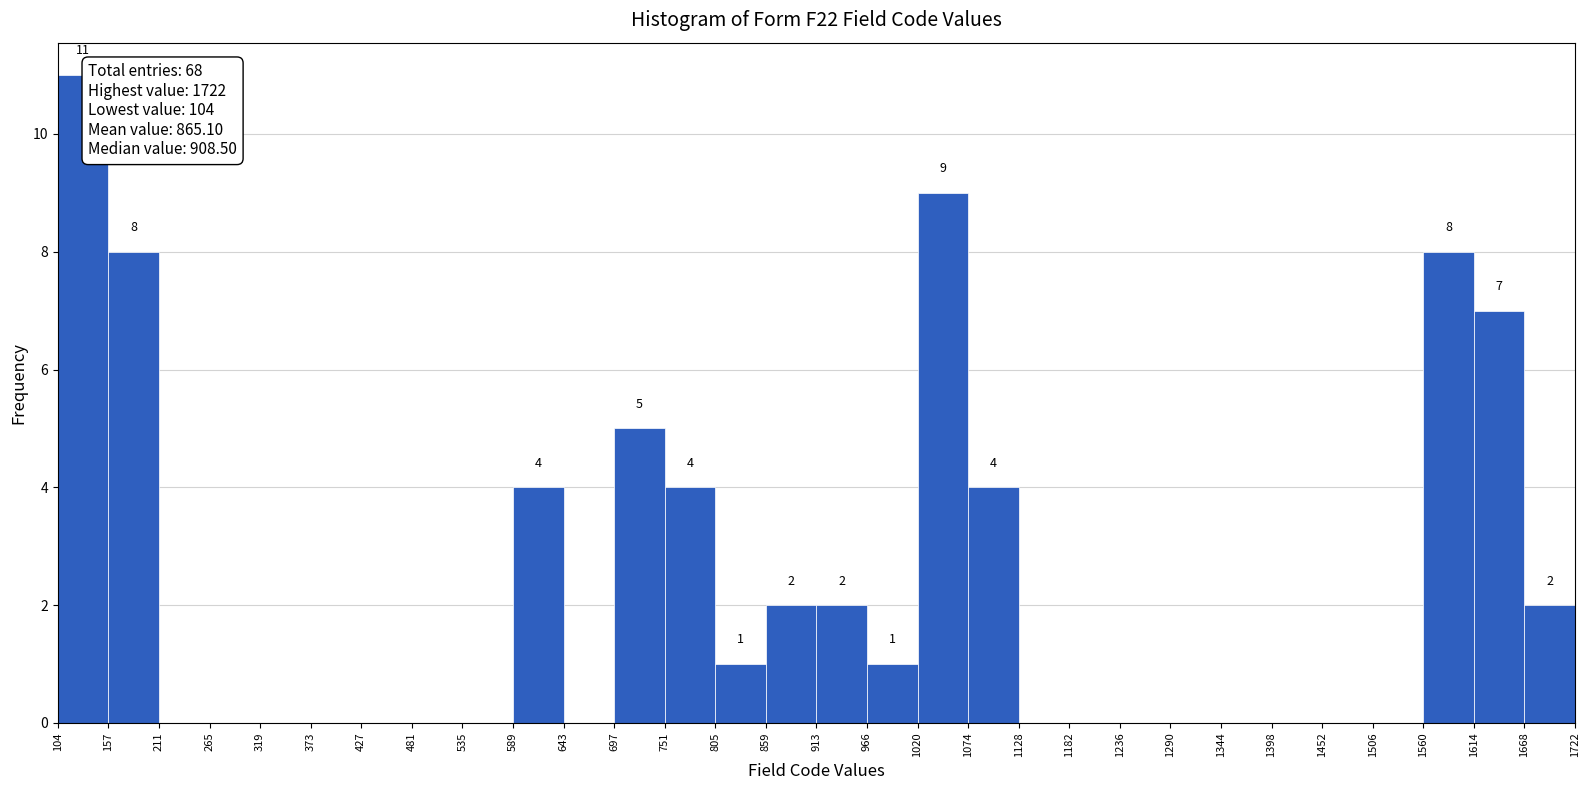

Over which range of the x-axis is the bar tallest?

104 to 157